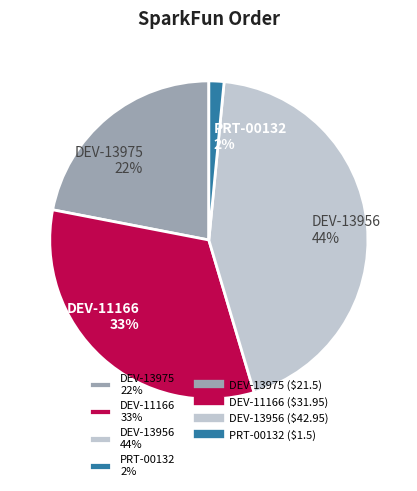

Which category has the smallest portion of the pie?

PRT-00132